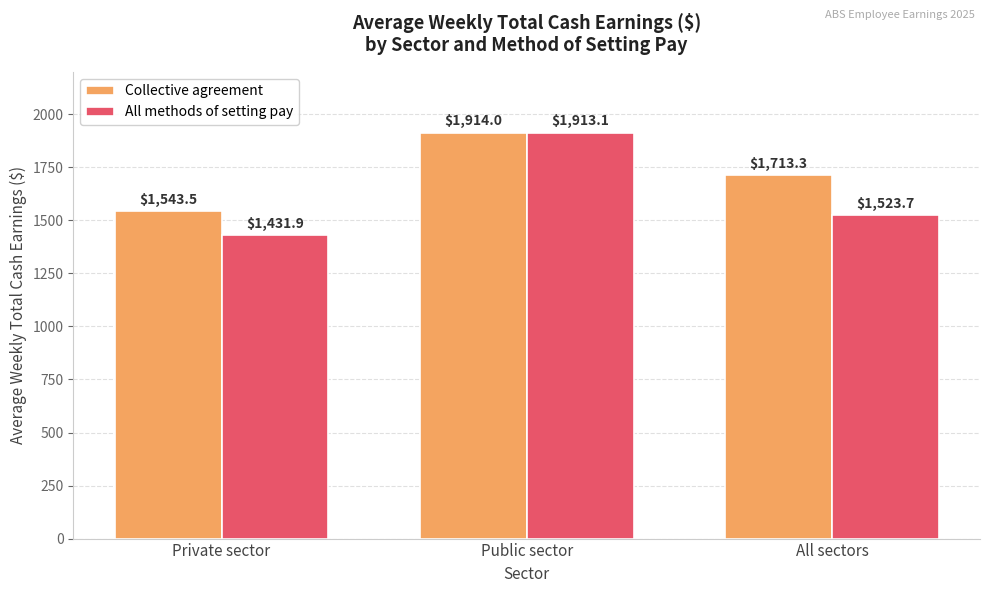

List the labels in order of All methods of setting pay value, largest first.

Public sector, All sectors, Private sector